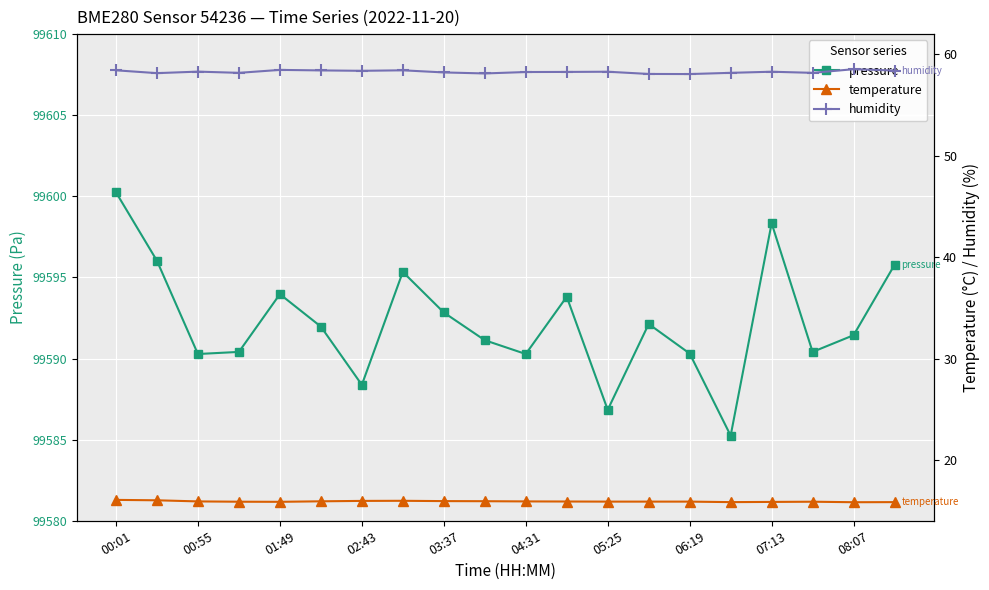

In pressure, how many points are lower than both neighbors (excluding endpoints)?

6